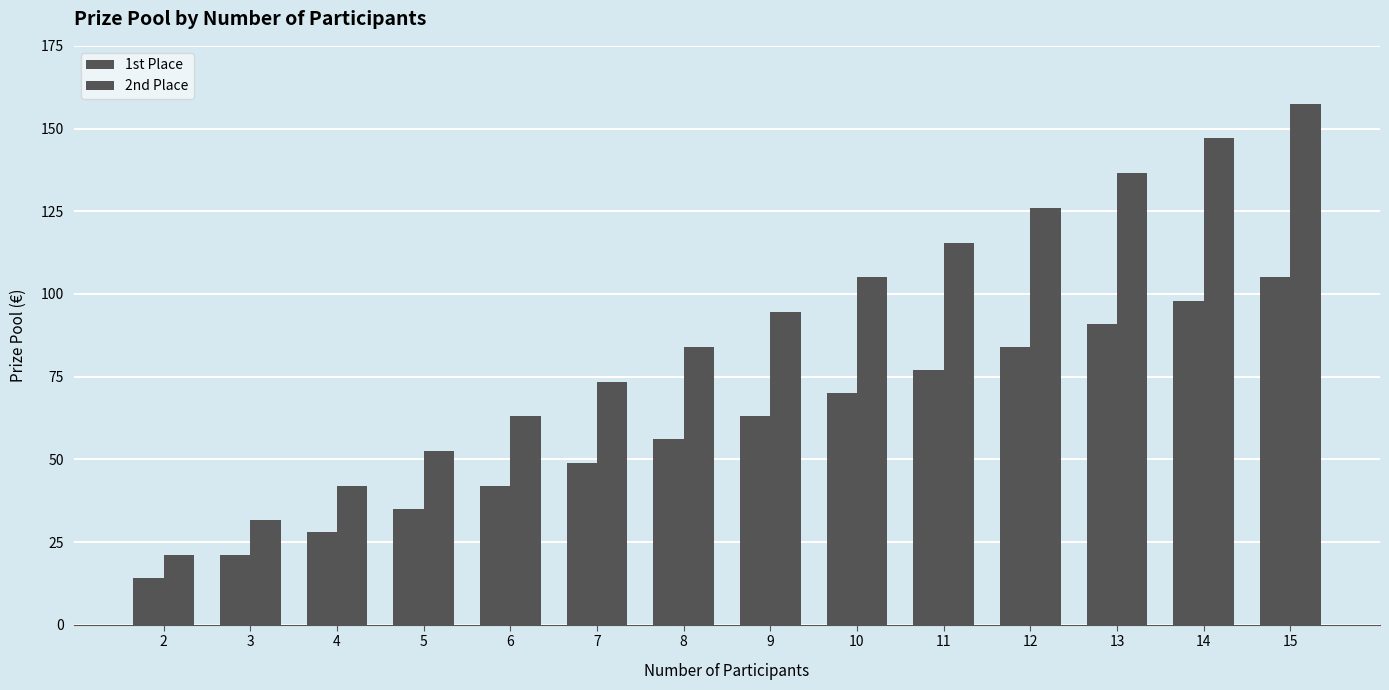

At which category is the sum across all series the highest?

15